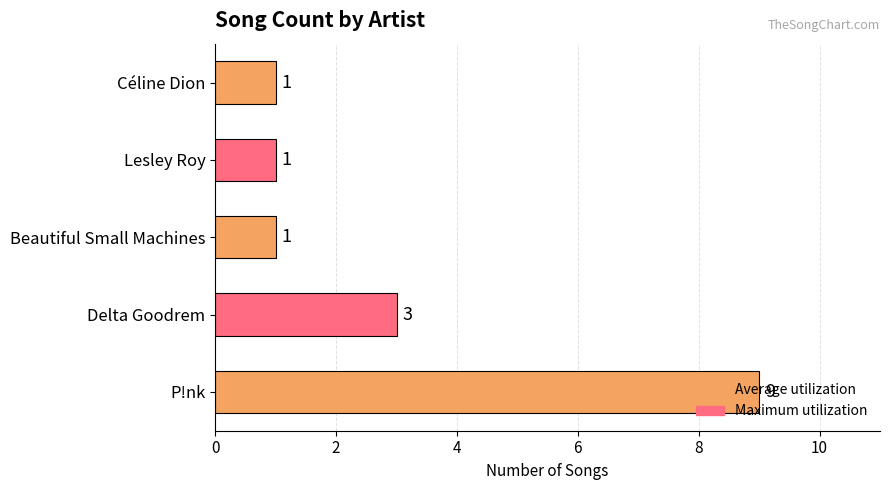

Which category has the highest value across all series?

P!nk